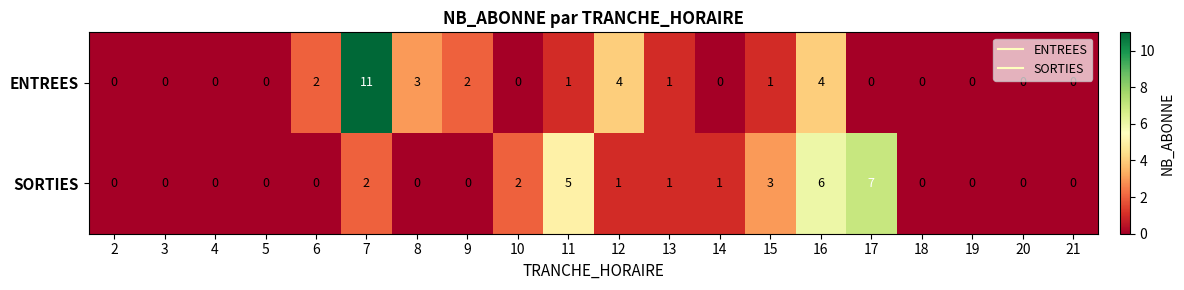

What is the difference between the highest and lowest values at 10?

2